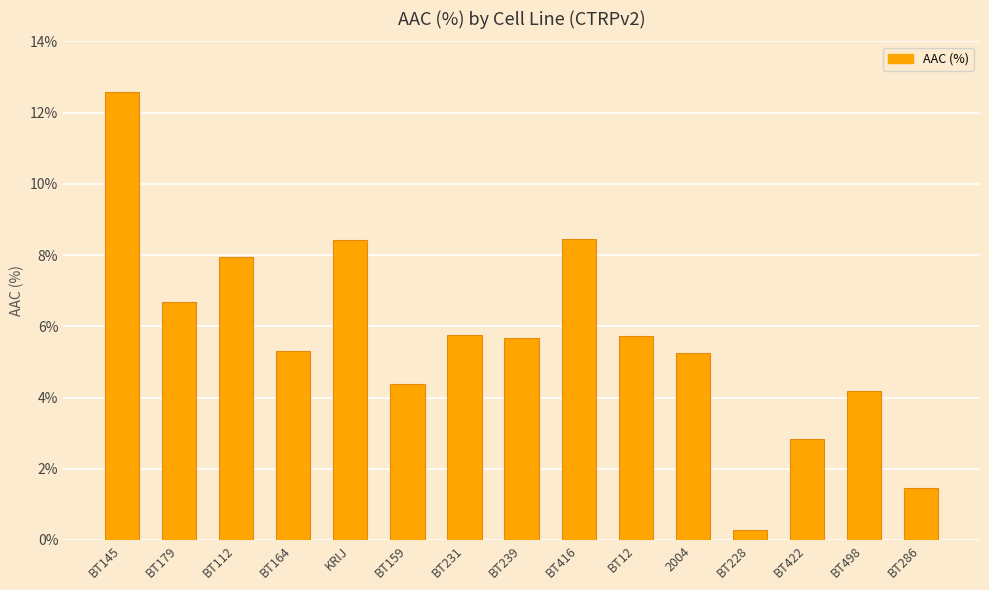

Read the value at BT422.

2.8